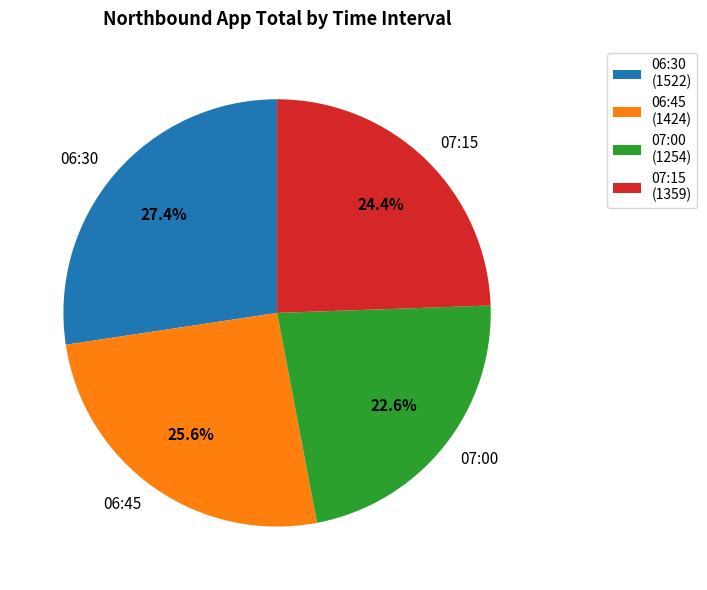

The 06:30 slice represents 27% of the pie. True or false?

True